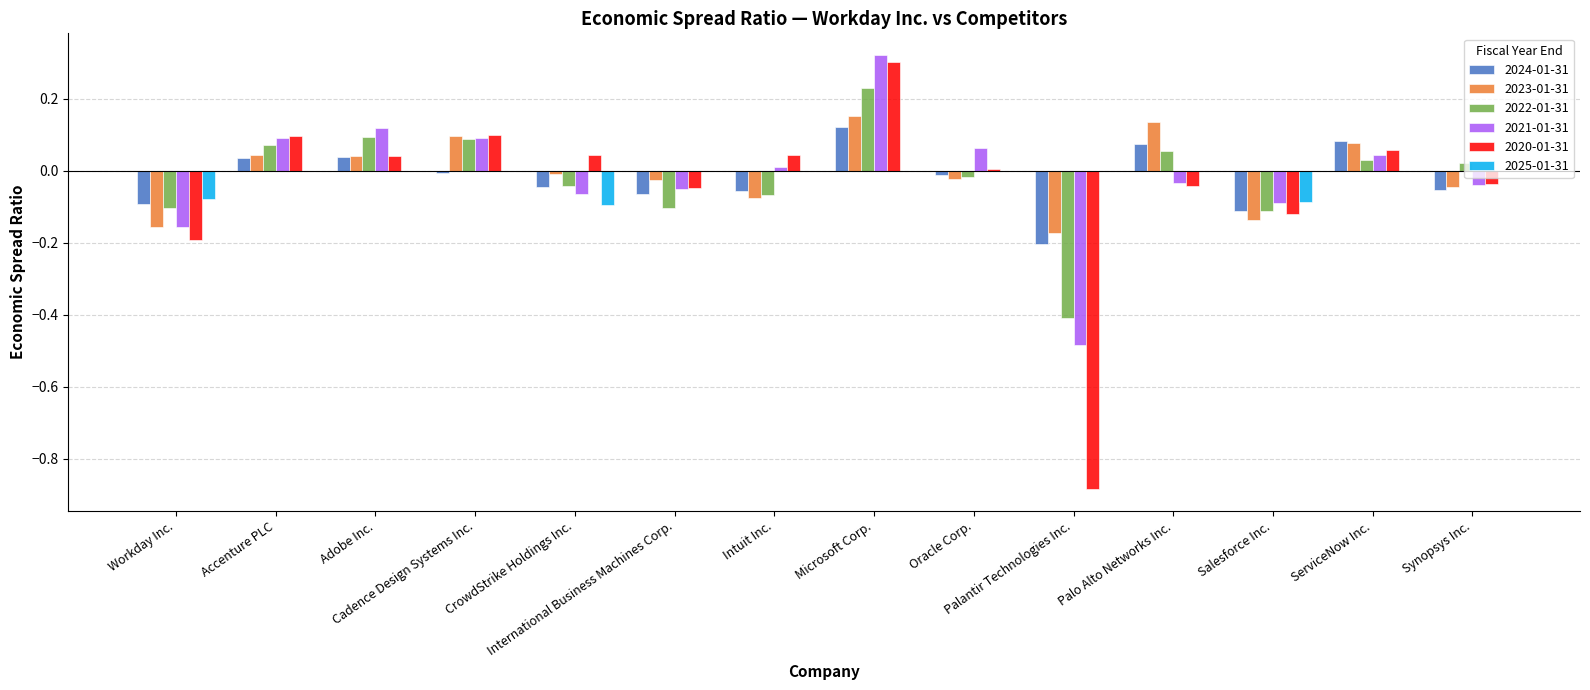

How many data points does each series have?

14